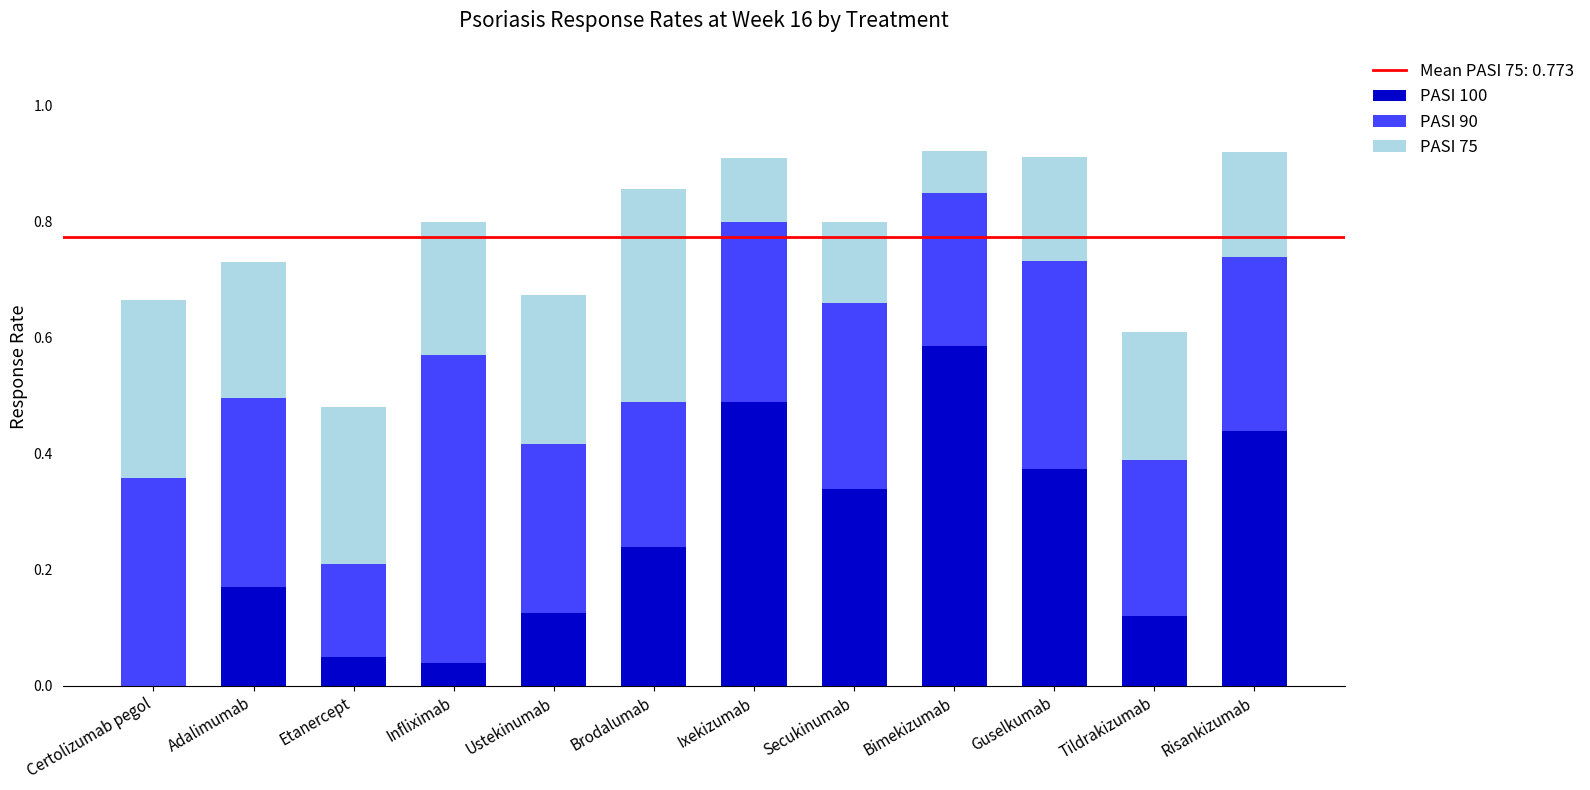

What is the sum of all PASI 100 values?

3.0